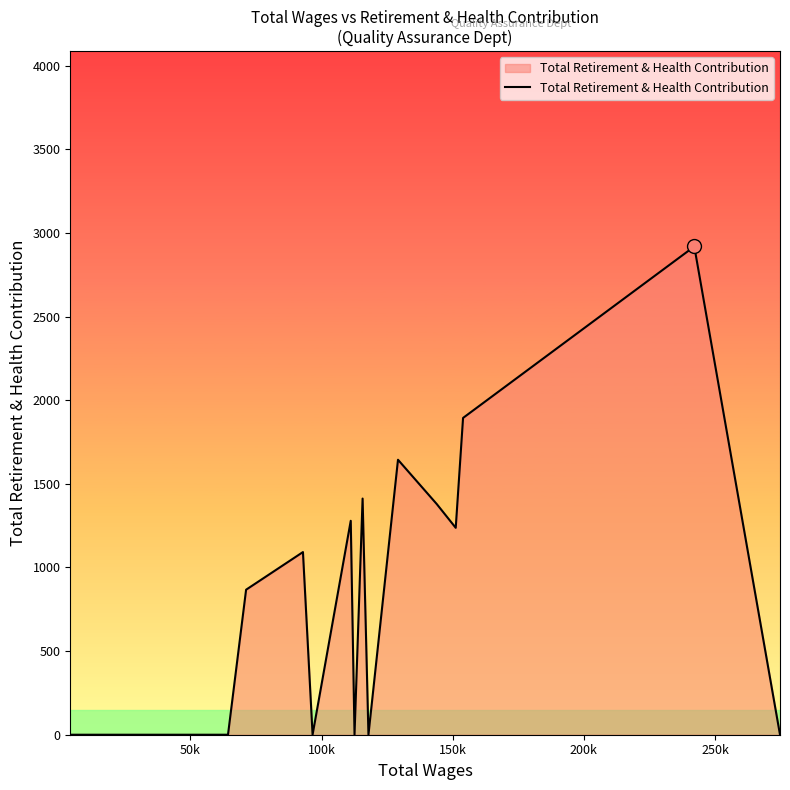

What is the maximum value shown in the chart?

2919